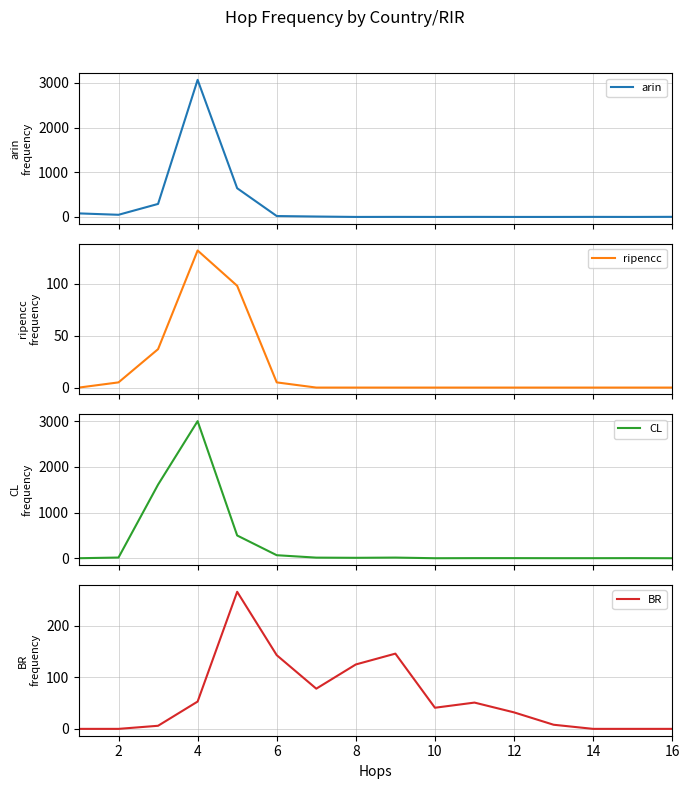

Which series has the widest spread of values?

arin